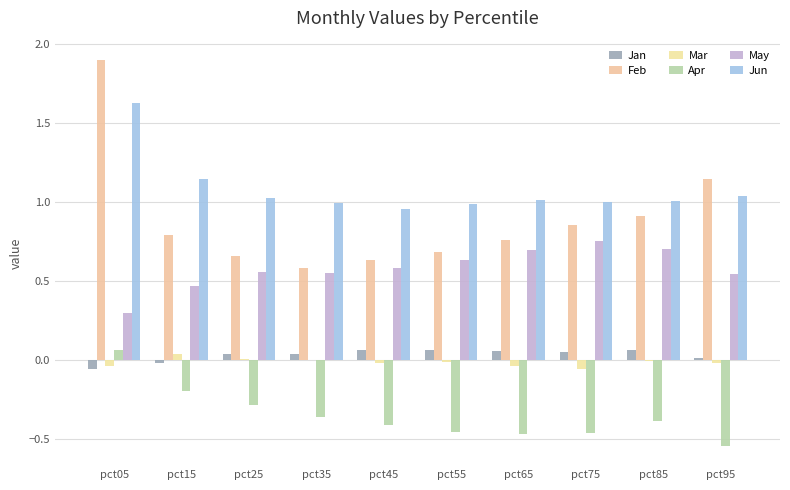

How many categories are shown in the chart?

10